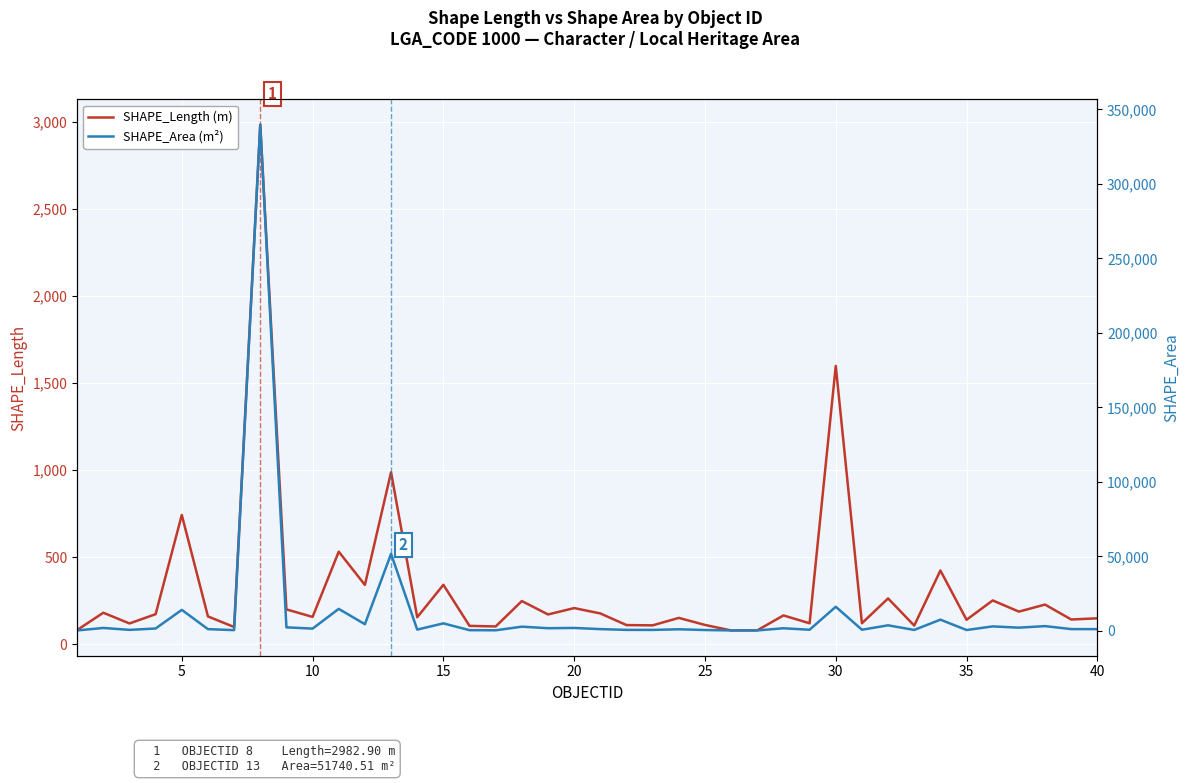

What are all the series names shown in the legend?

SHAPE_Length (m), SHAPE_Area (m²)